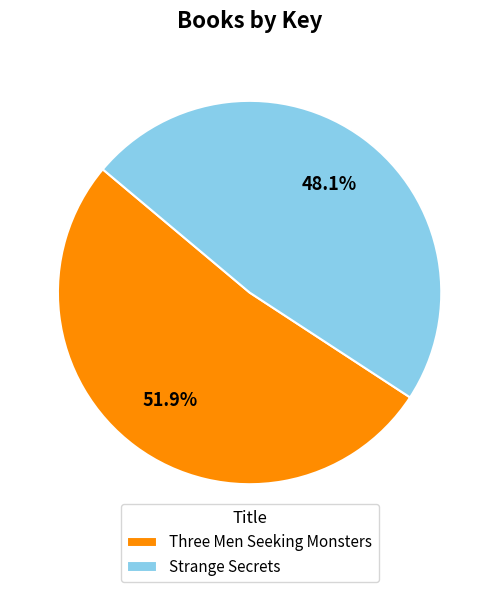

Approximately how many times larger is the value at Strange Secrets compared to Three Men Seeking Monsters?

0.9